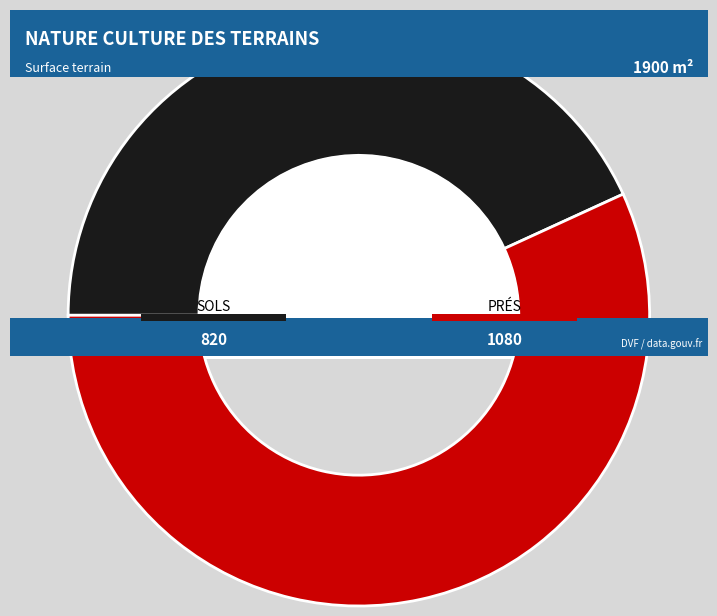

The prés slice represents 42% of the pie. True or false?

False